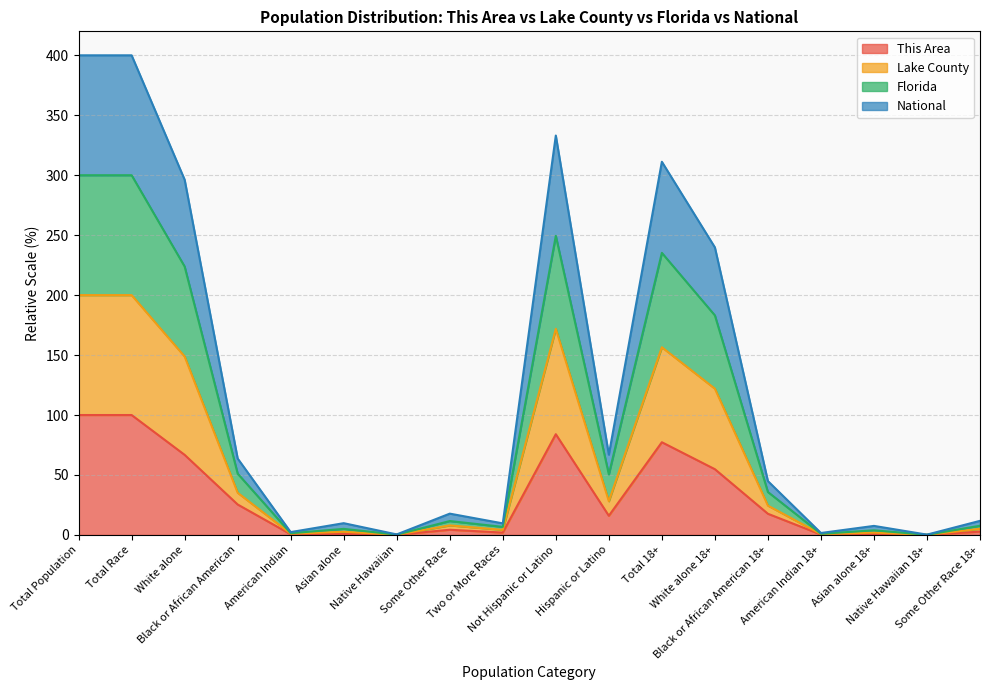

At which category does Florida reach its first local valley?

American Indian